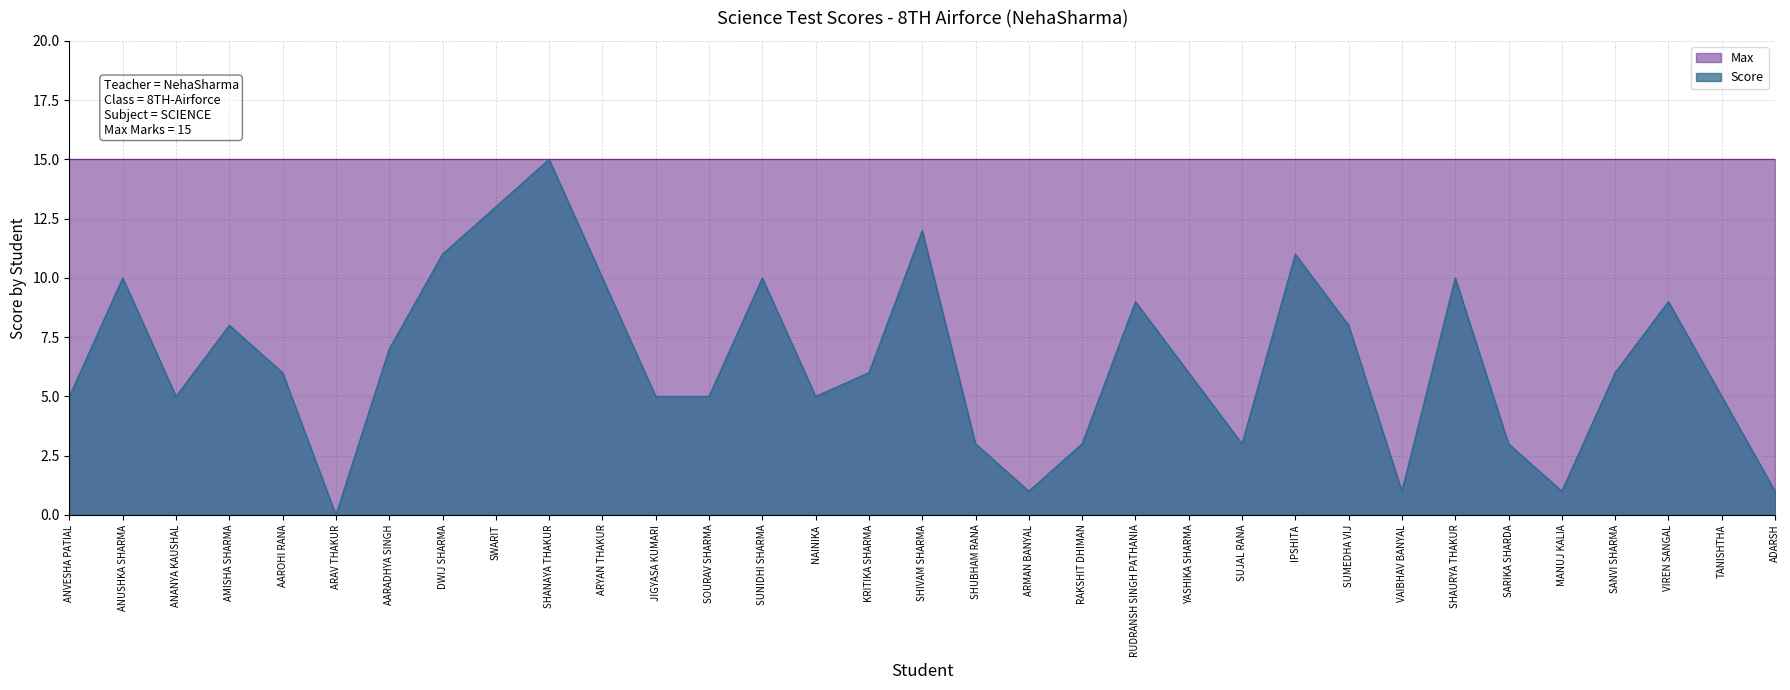

Reading left to right, list all the values displayed in this chart.

ANVESHA PATIAL=5	ANUSHKA SHARMA=10	ANANYA KAUSHAL=5	AMISHA SHARMA=8	AAROHI RANA=6	ARAV THAKUR=0	AARADHYA SINGH=7	DWIJ SHARMA=11	SWARIT=13	SHANAYA THAKUR=15	ARYAN THAKUR=10	JIGYASA KUMARI=5	SOURAV SHARMA=5	SUNIDHI SHARMA=10	NAINIKA=5	KRITIKA SHARMA=6	SHIVAM SHARMA=12	SHUBHAM RANA=3	ARMAN BANYAL=1	RAKSHIT DHIMAN=3	RUDRANSH SINGH PATHANIA=9	YASHIKA SHARMA=6	SUJAL RANA=3	IPSHITA=11	SUMEDHA VIJ=8	VAIBHAV BANYAL=1	SHAURYA THAKUR=10	SARIKA SHARDA=3	MANUJ KALIA=1	SANVI SHARMA=6	VIREN SANGAL=9	TANISHTHA=5	ADARSH=1